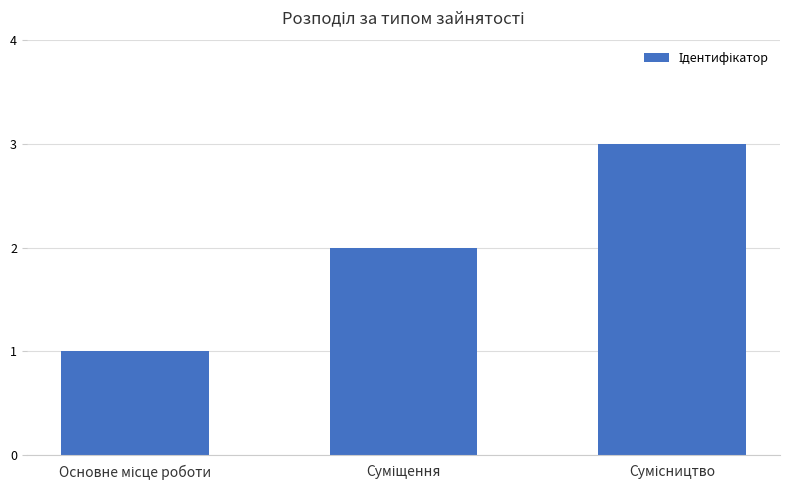

What is the sum of all values?

6